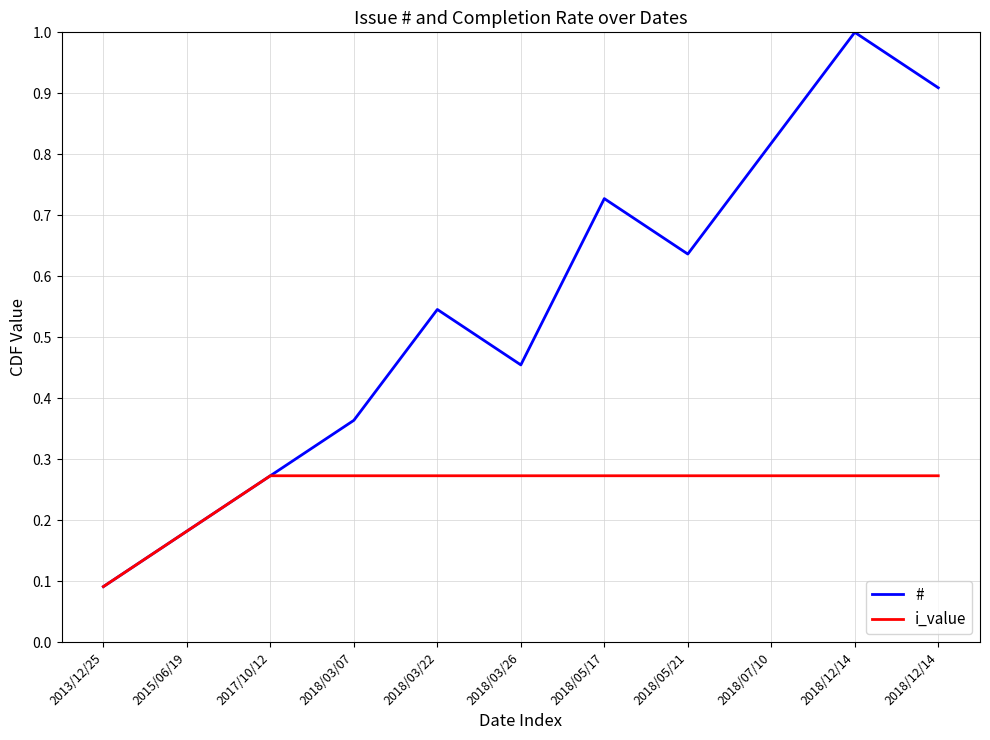

Reading left to right, list all the values displayed in this chart.

#: 0.1	0.2	0.3	0.4	0.5	0.5	0.7	0.6	0.8	1.0	0.9
i_value: 0.1	0.2	0.3	0.3	0.3	0.3	0.3	0.3	0.3	0.3	0.3